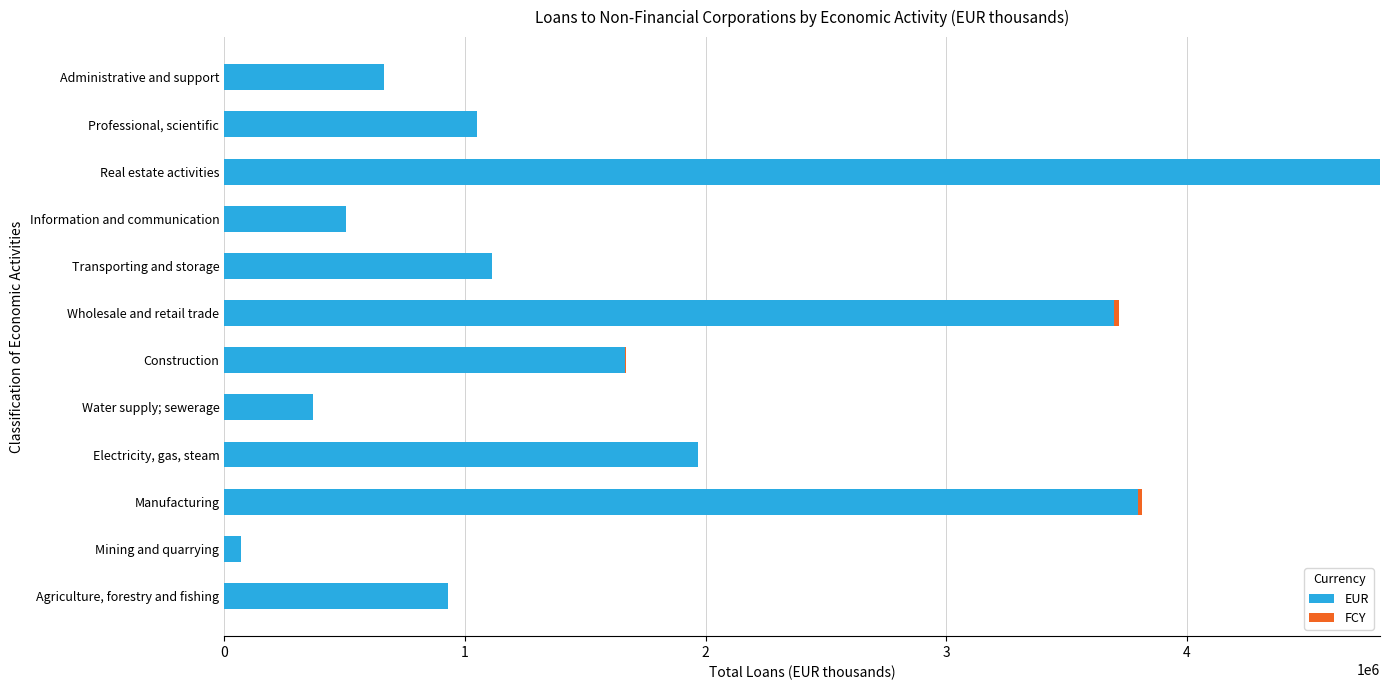

At which category is the sum across all series the highest?

Real estate activities